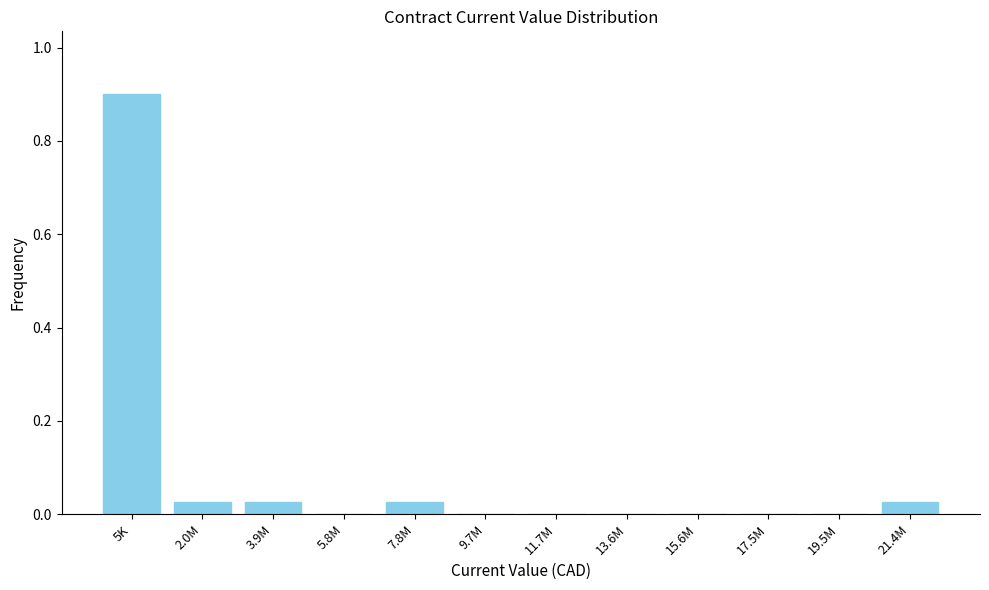

The chart shows a value of 0.0 at 3.9M. True or false?

True